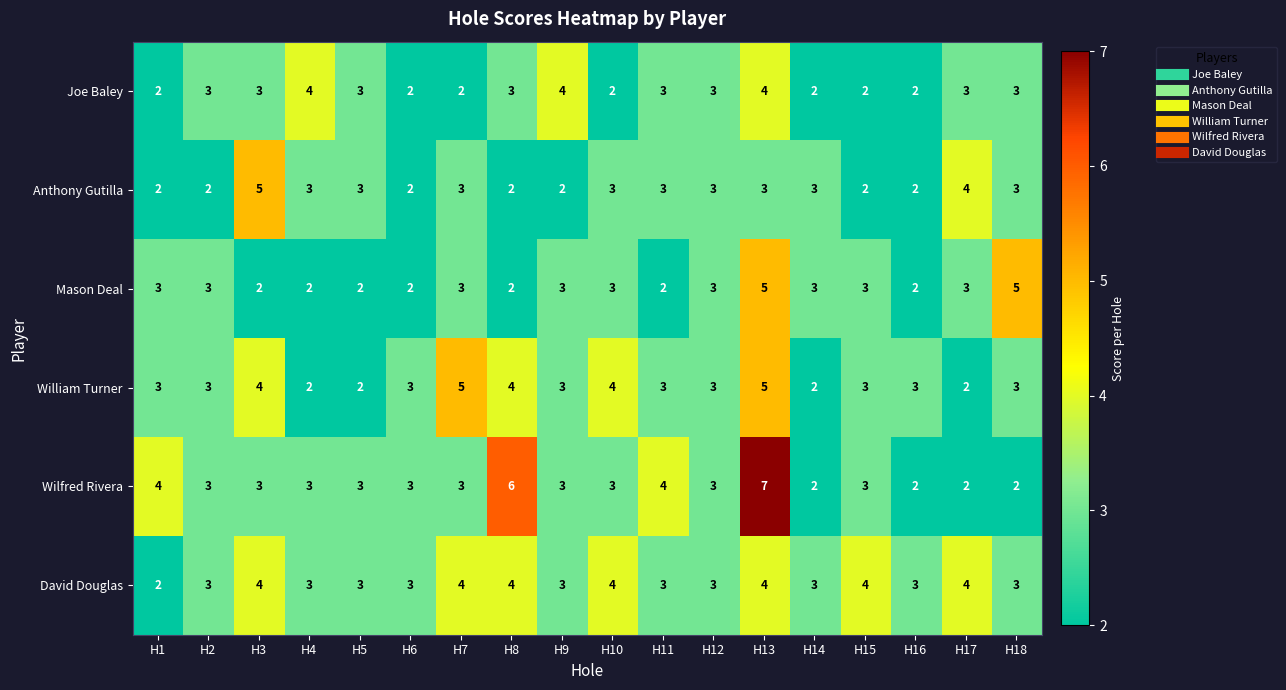

Is the value of William Turner at H5 greater than the value of David Douglas at H11?

No